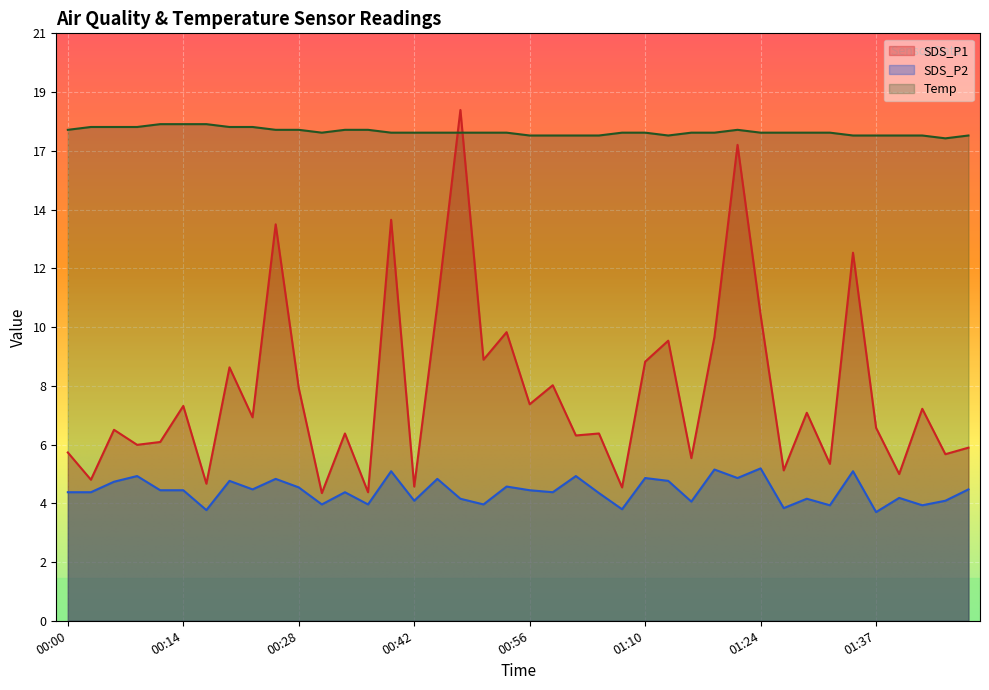

True or false: Temp has more than 2 points higher than both neighbors.

False